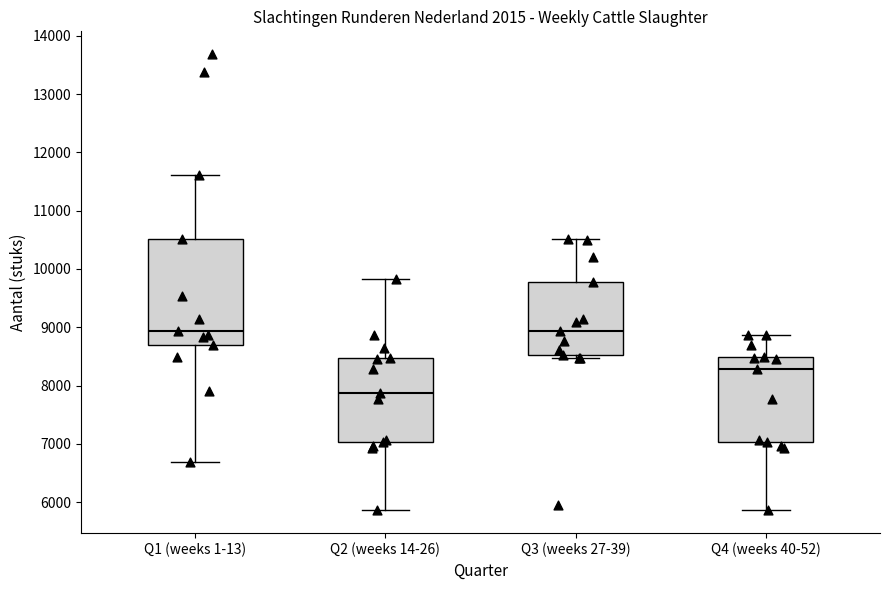

Reading left to right, read every box against the y-axis: the position of its median line, the range the box covers, and the ends of its whiskers. The values are not printed on the chart, so give them approximately, as read against the axis.

Q1 (weeks 1-13): median 8900, box 8700 to 10500, whiskers 6700 to 11600
Q2 (weeks 14-26): median 7900, box 7000 to 8500, whiskers 5900 to 9800
Q3 (weeks 27-39): median 8900, box 8500 to 9800, whiskers 8500 (just below the box's lower edge) to 10500
Q4 (weeks 40-52): median 8300, box 7000 to 8500, whiskers 5900 to 8900